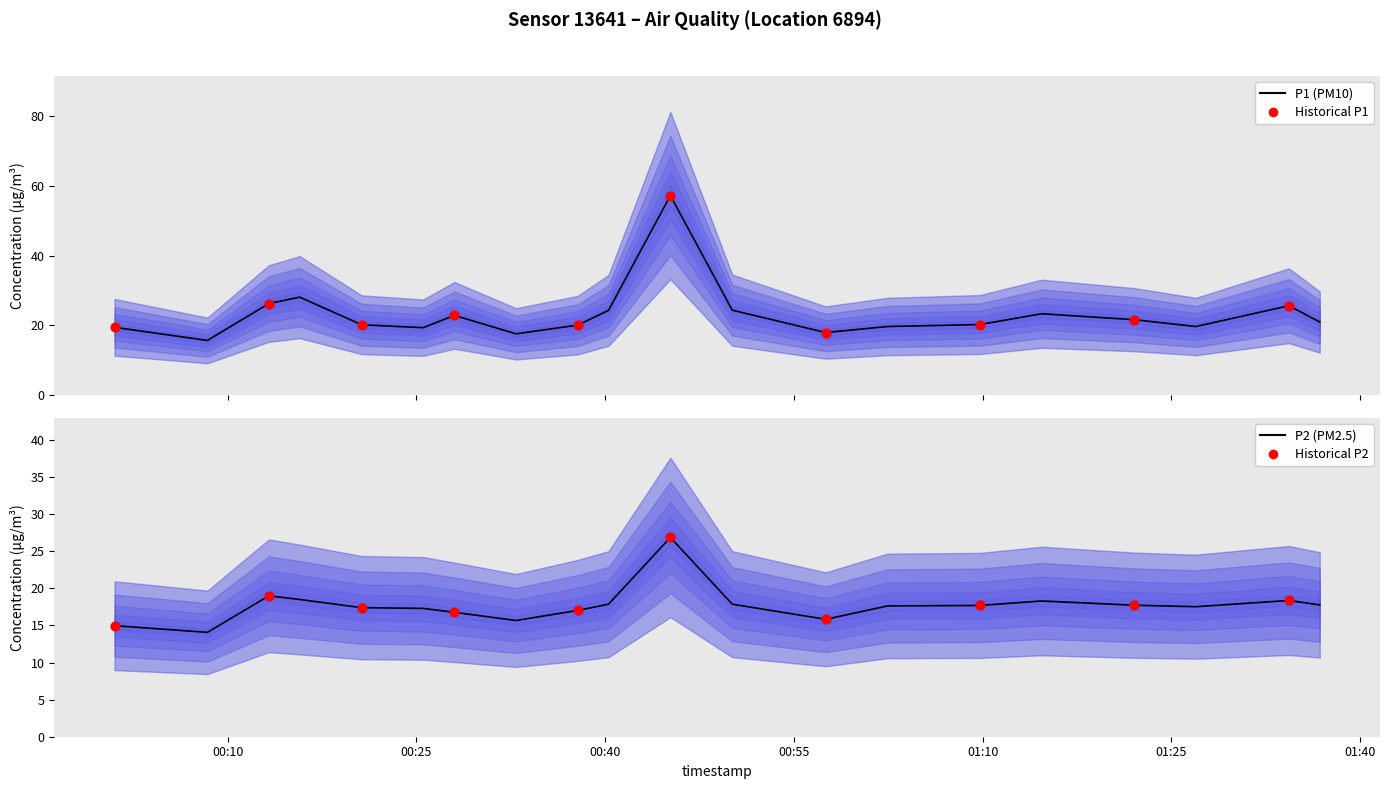

What is the total value across all series at 00:37?

37.1